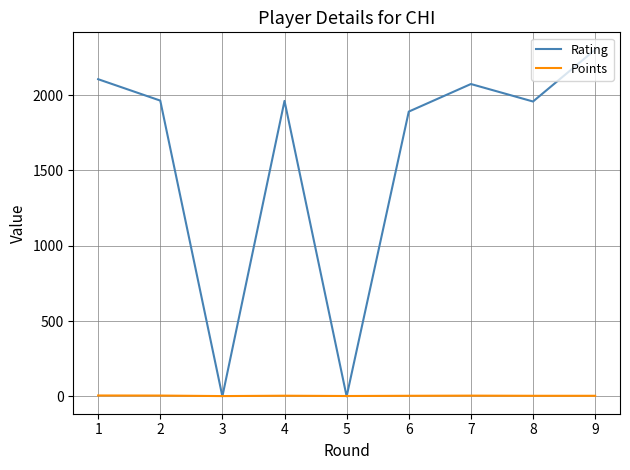

What is the total value across all series at 3?

2.0